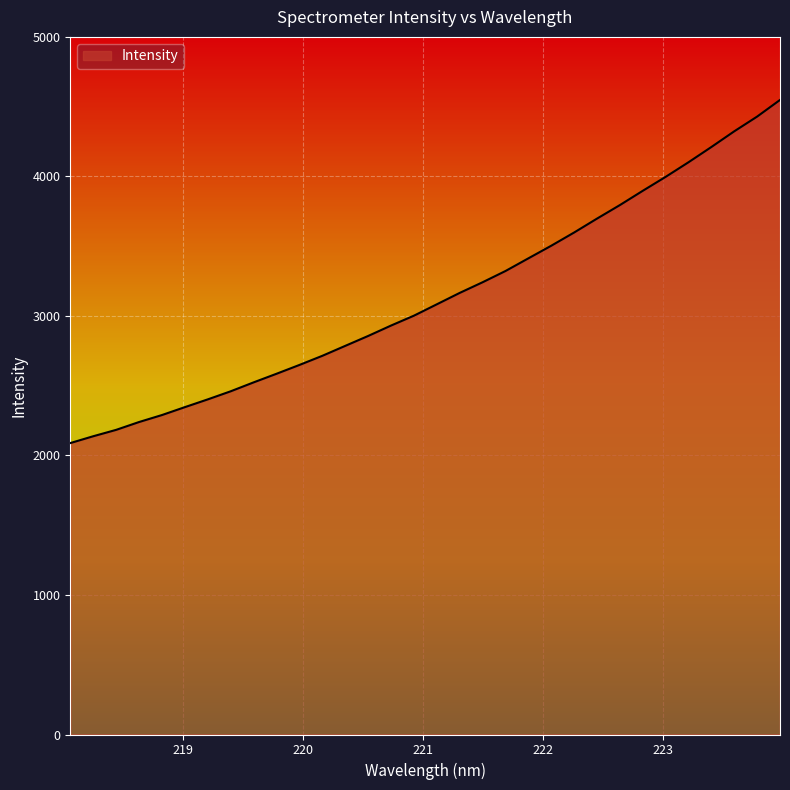

What is the difference between the second highest and minimum values?

2340.1